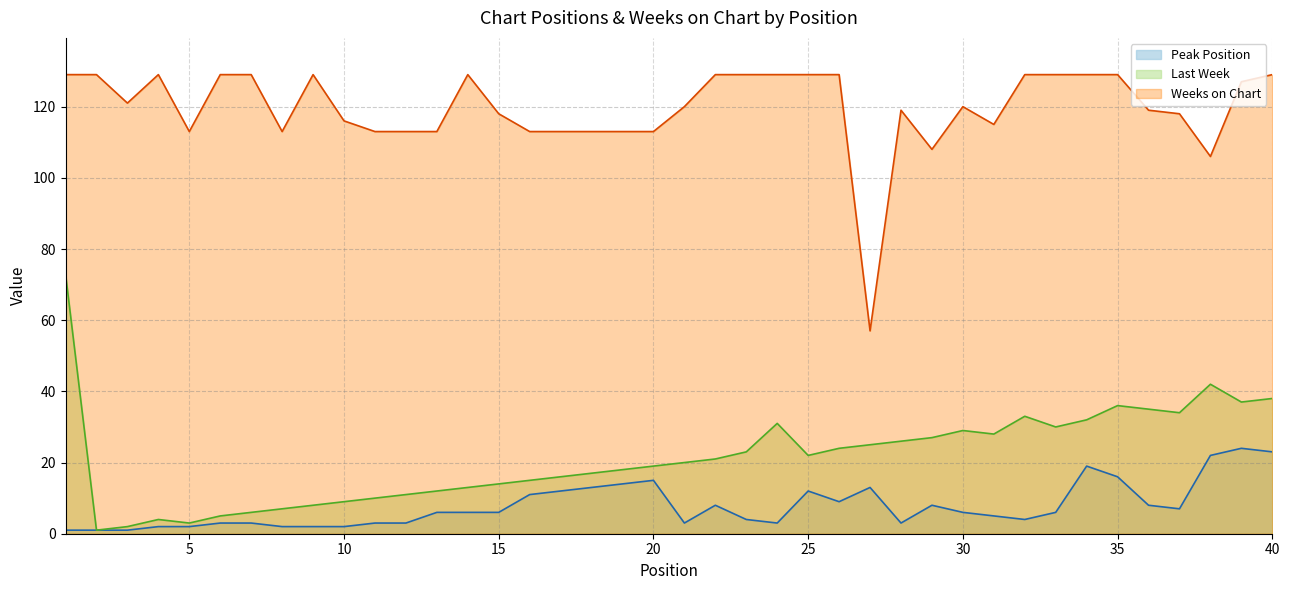

What is the sum of all Last Week values?

856